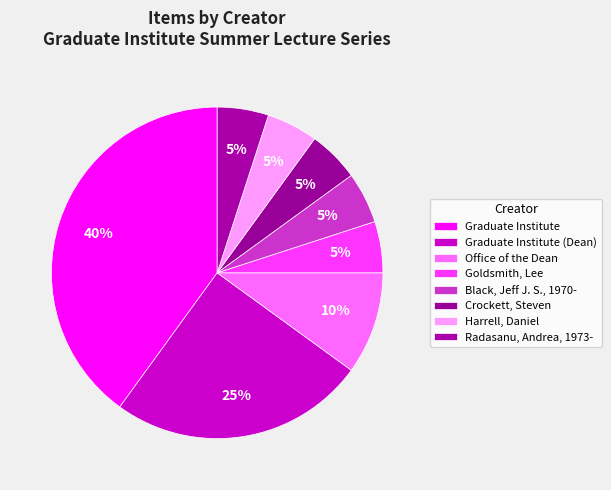

How many segments does this pie chart have?

8